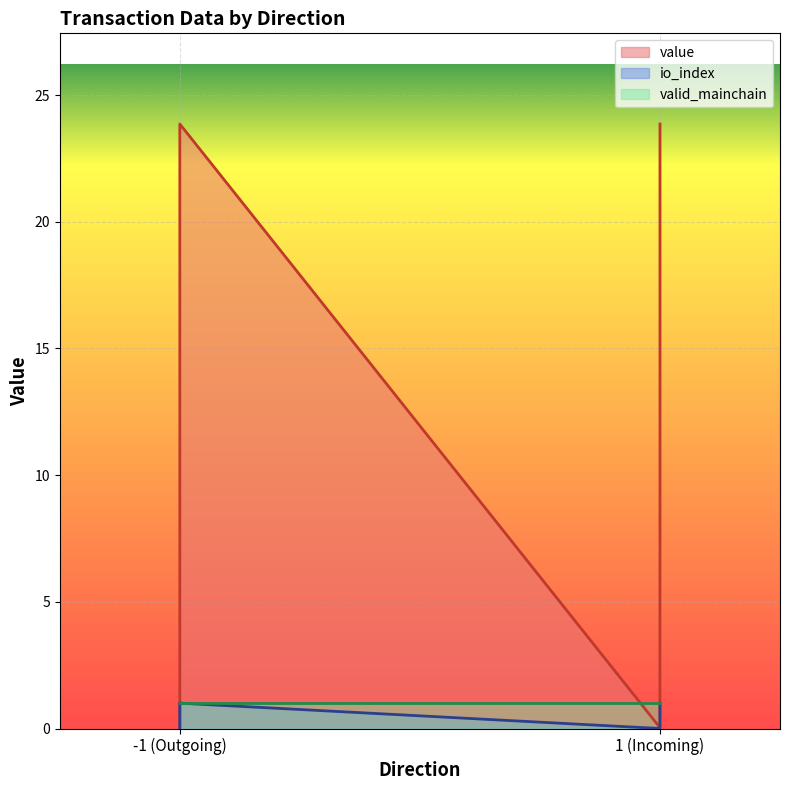

The value of io_index at -1 (Outgoing) is 0.1. True or false?

False